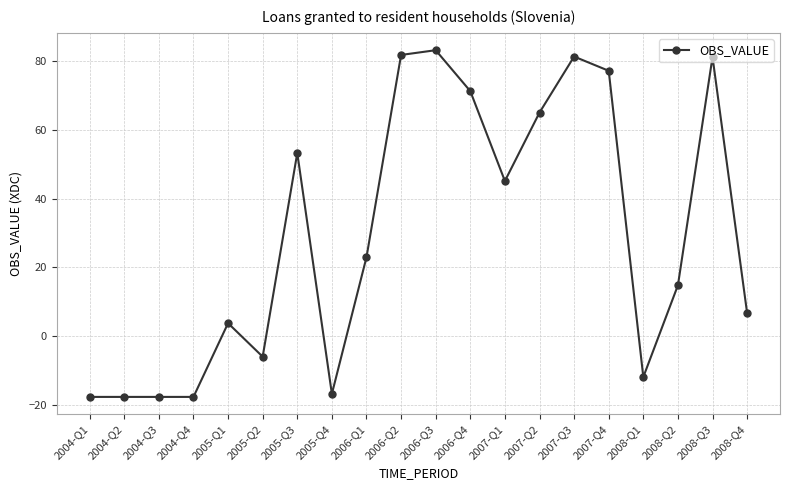

What is the sum of the values at 2008-Q3 and 2006-Q2?

162.8